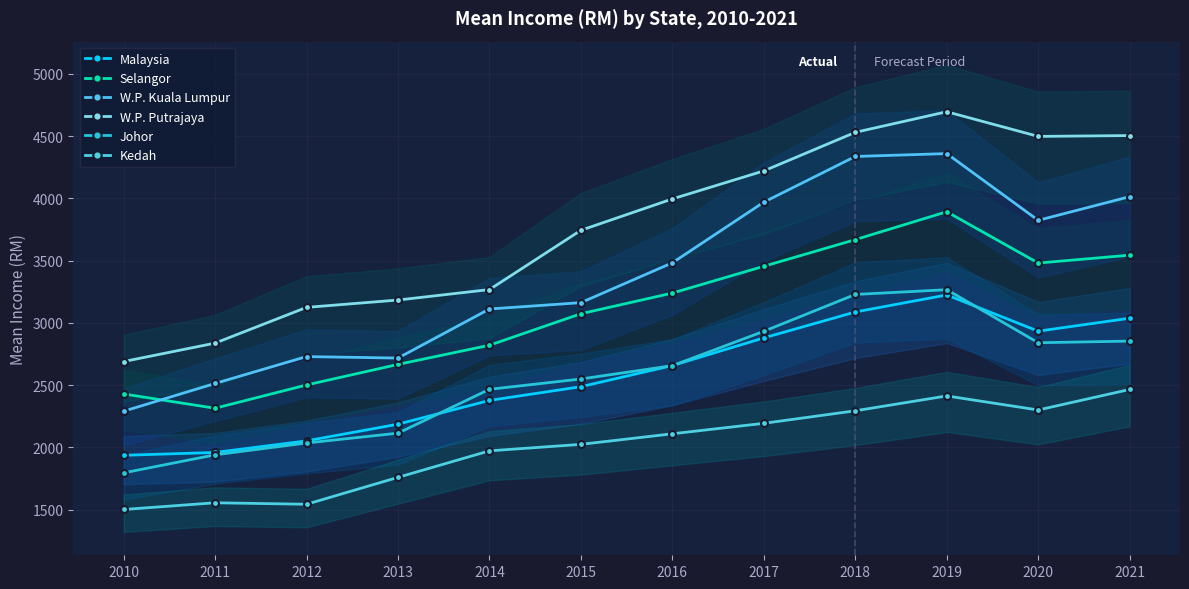

What is the minimum value for Johor?

1795.0